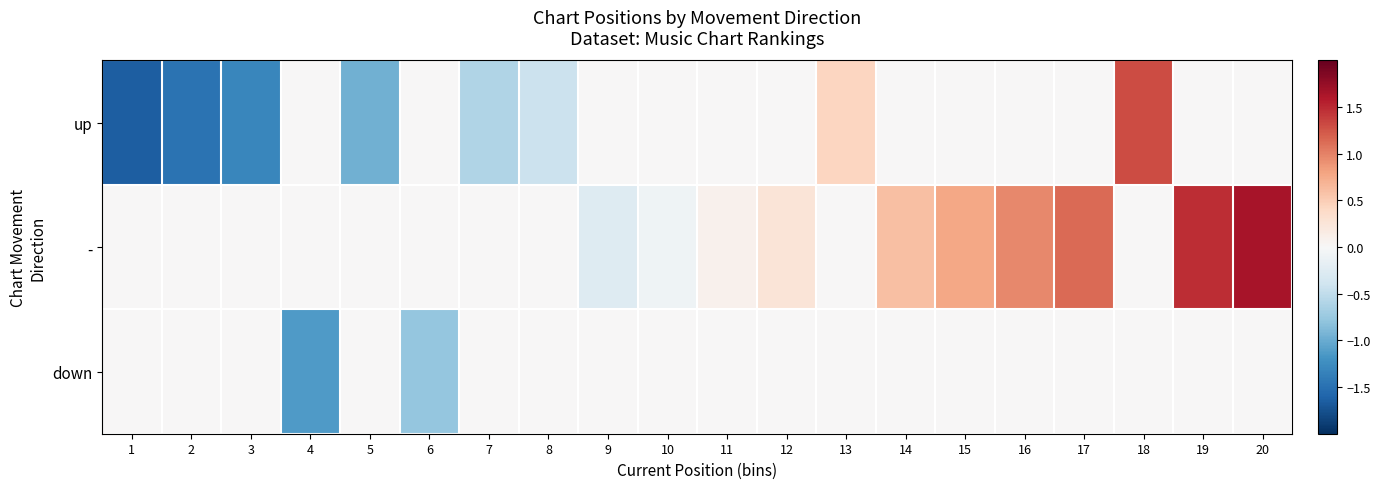

At which category is the sum across all series the highest?

20